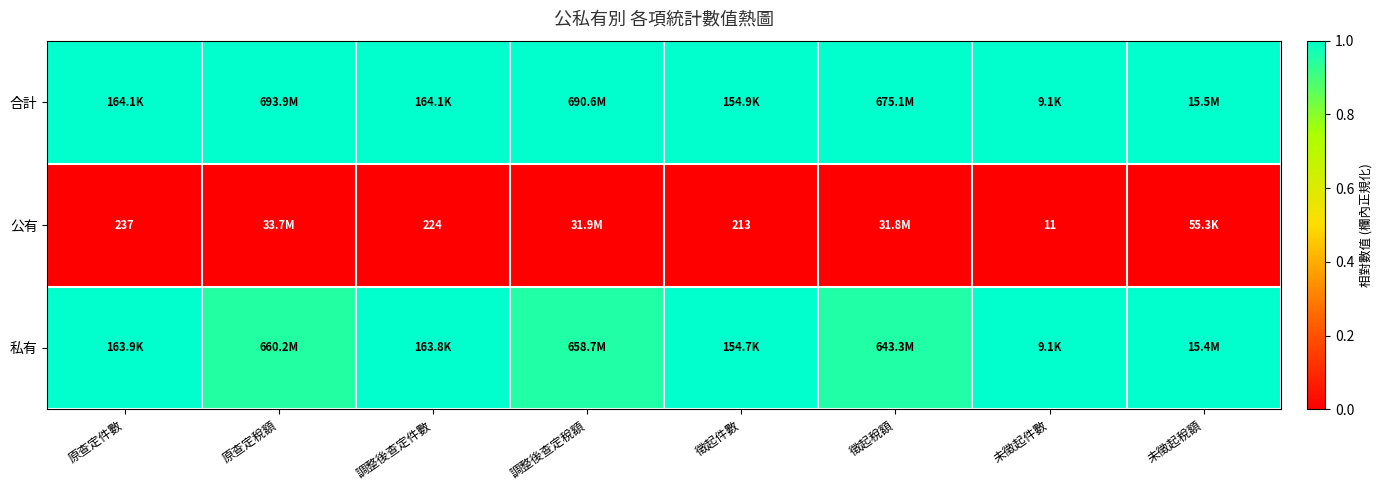

Rank the series by their maximum value, from lowest to highest.

公有, 私有, 合計